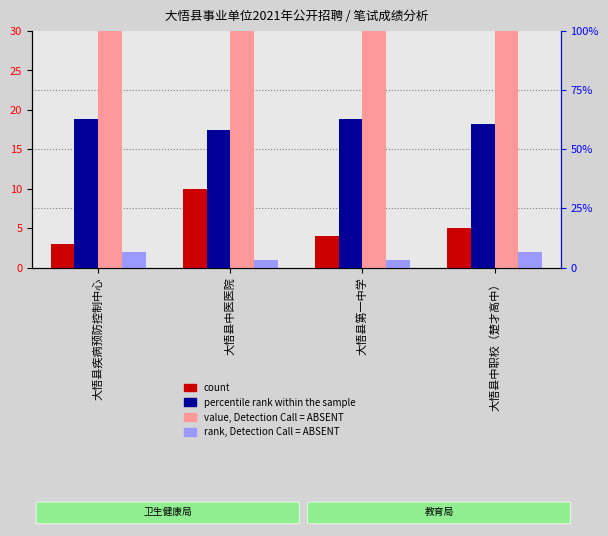

What is the total value across all series at 大悟县中医医院?

120.4